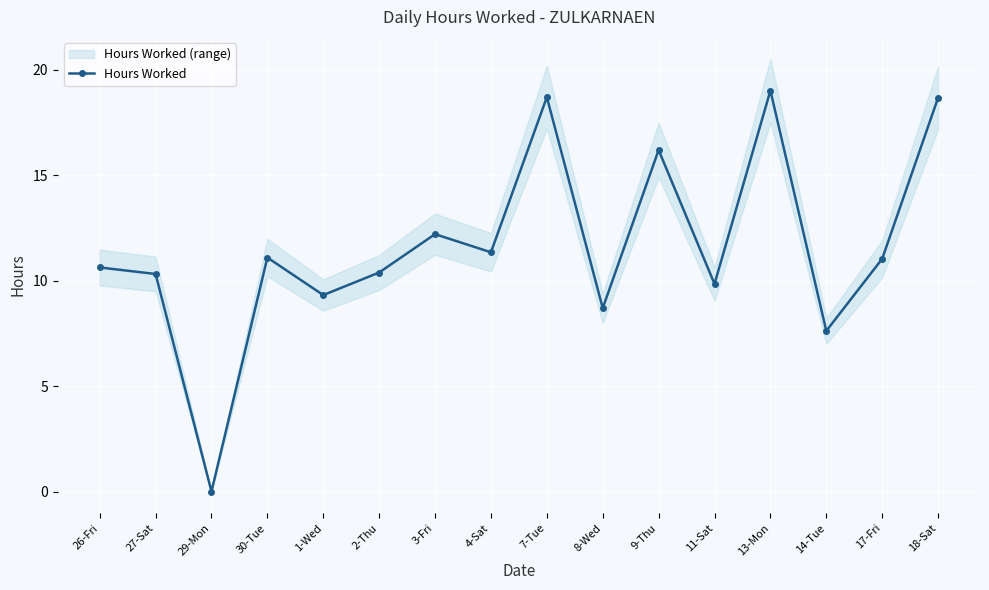

Between 1-Wed and 27-Sat, which is larger?

27-Sat